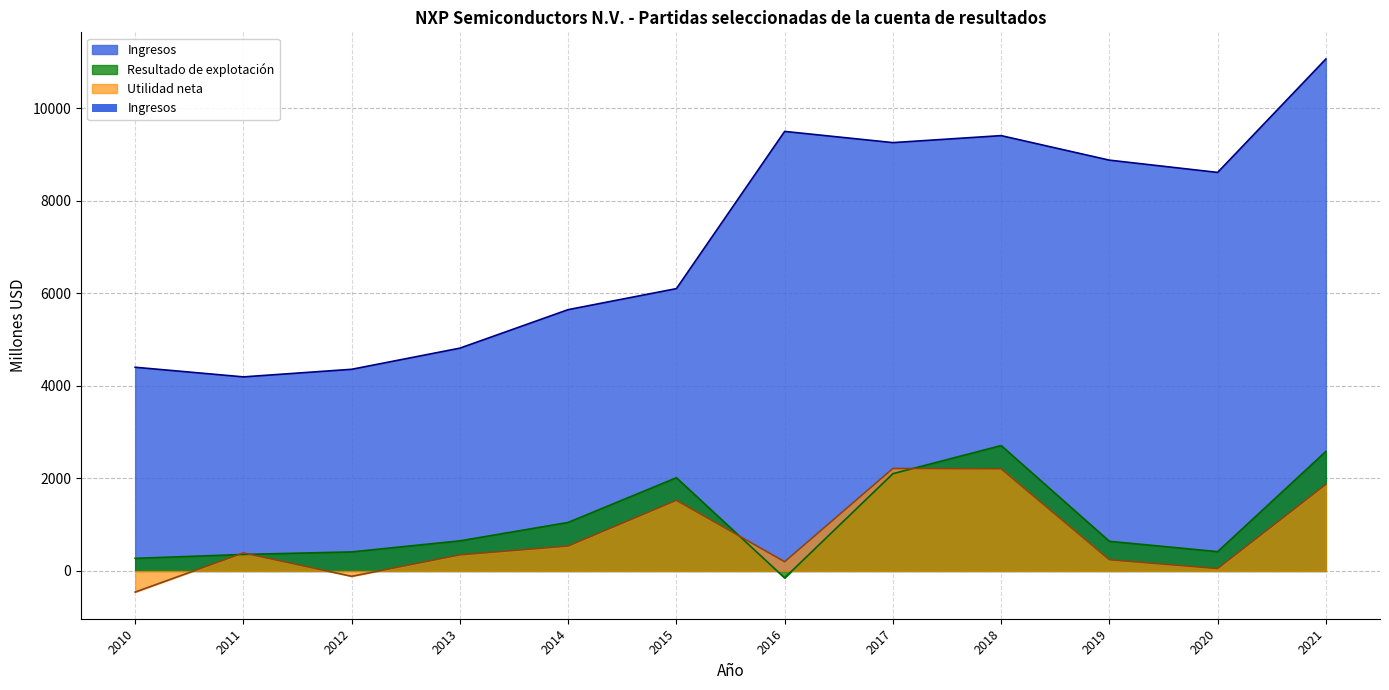

How many values exceed 8612?

5